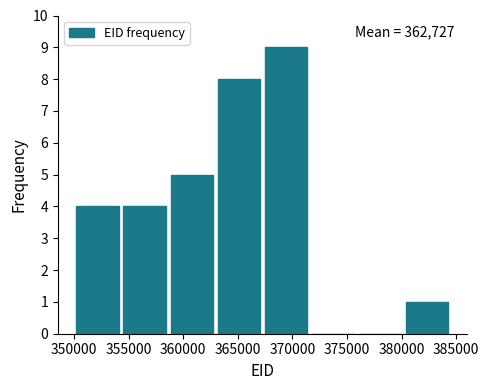

Which range on the x-axis has the tallest bar?

367500 to 371500